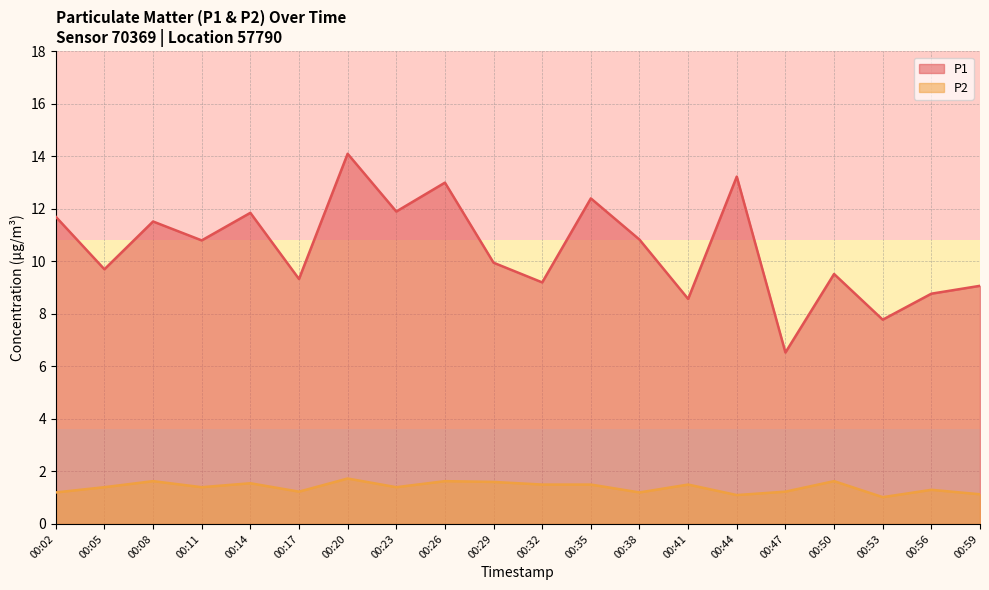

What is the difference between the P2 values at 00:02 and 00:23?

0.2